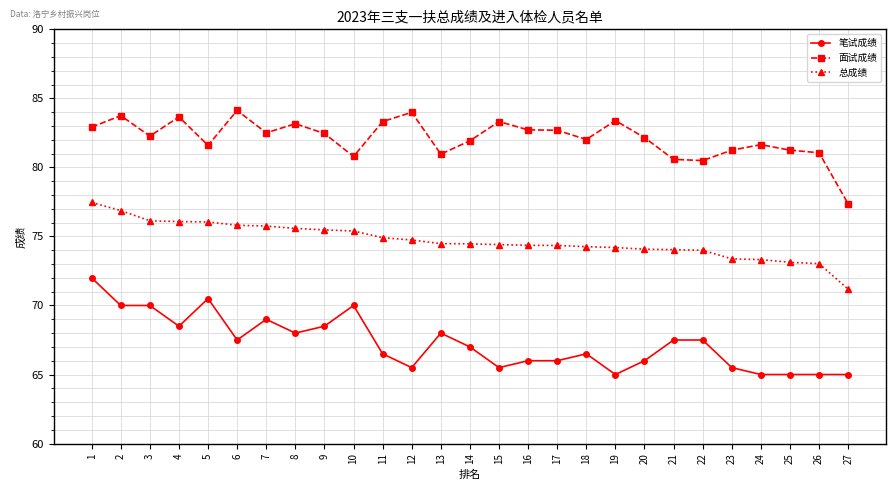

Which series changed the most between 2 and 10?

面试成绩